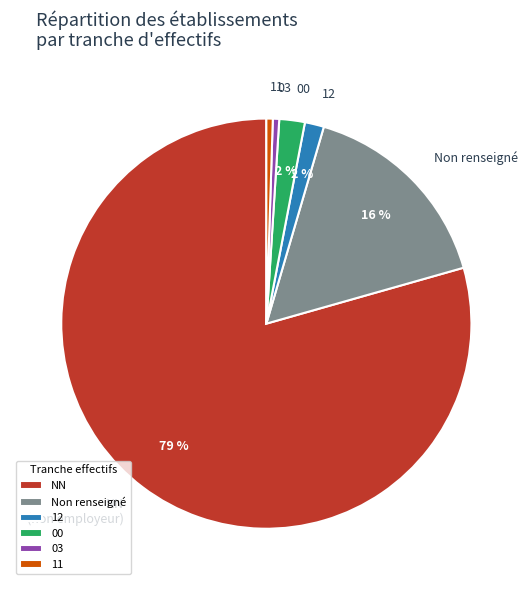

To the nearest percent, what is the average slice percentage?

17%